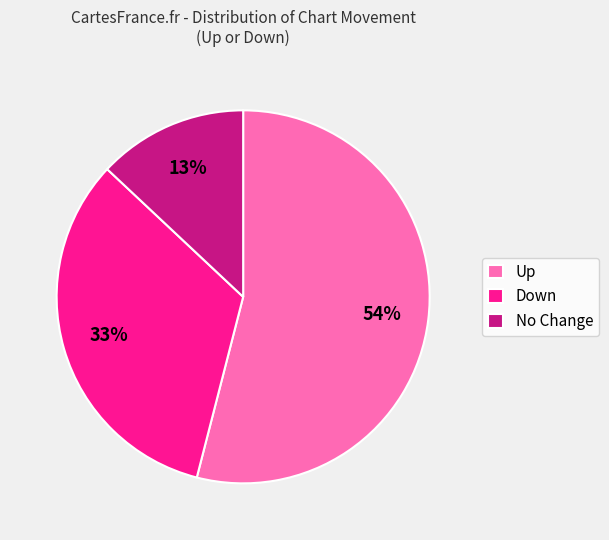

Which category has the biggest portion of the pie?

Up